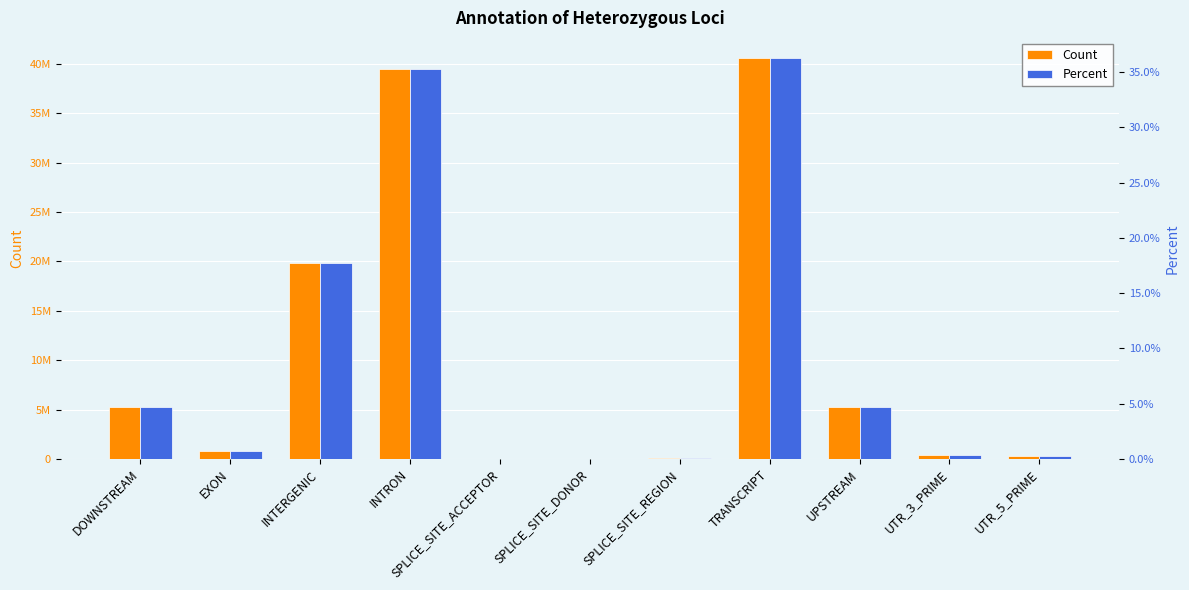

What is the label of the 5th bar from the right?

SPLICE_SITE_REGION